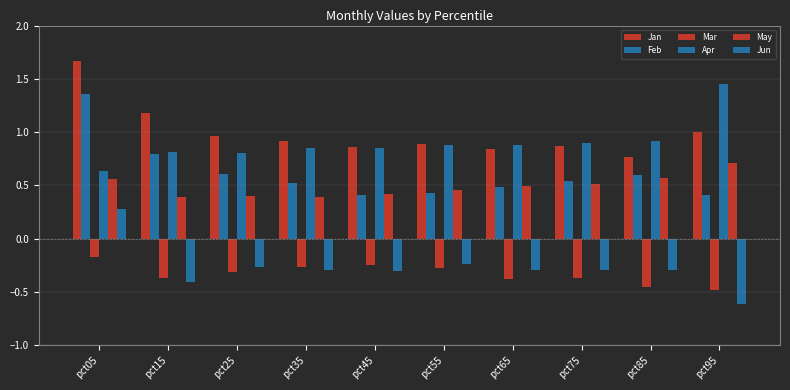

Does the chart contain any negative values?

Yes